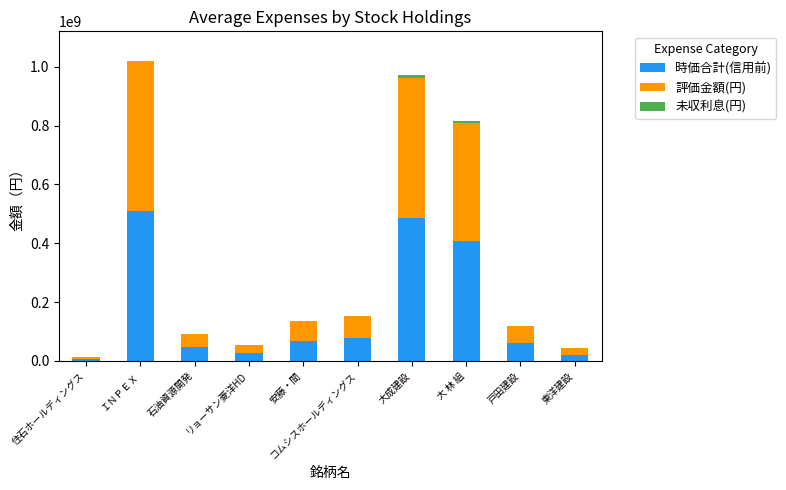

What is the sum of all 時価合計(信用前) values?

1710571050